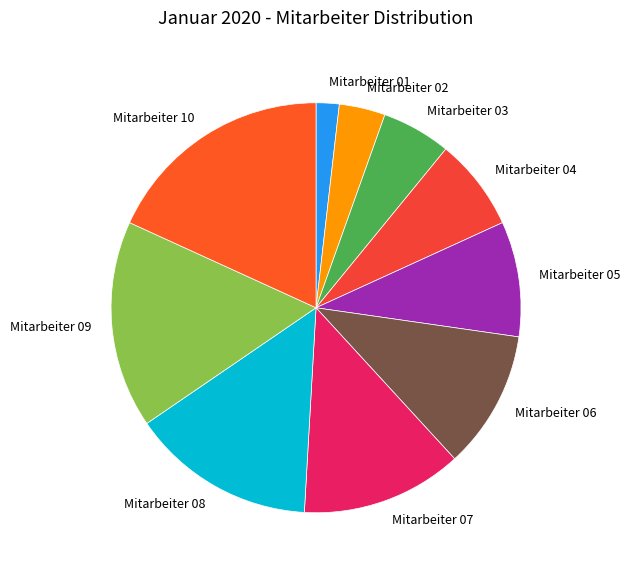

Between Mitarbeiter 07 and Mitarbeiter 09, which is larger?

Mitarbeiter 09